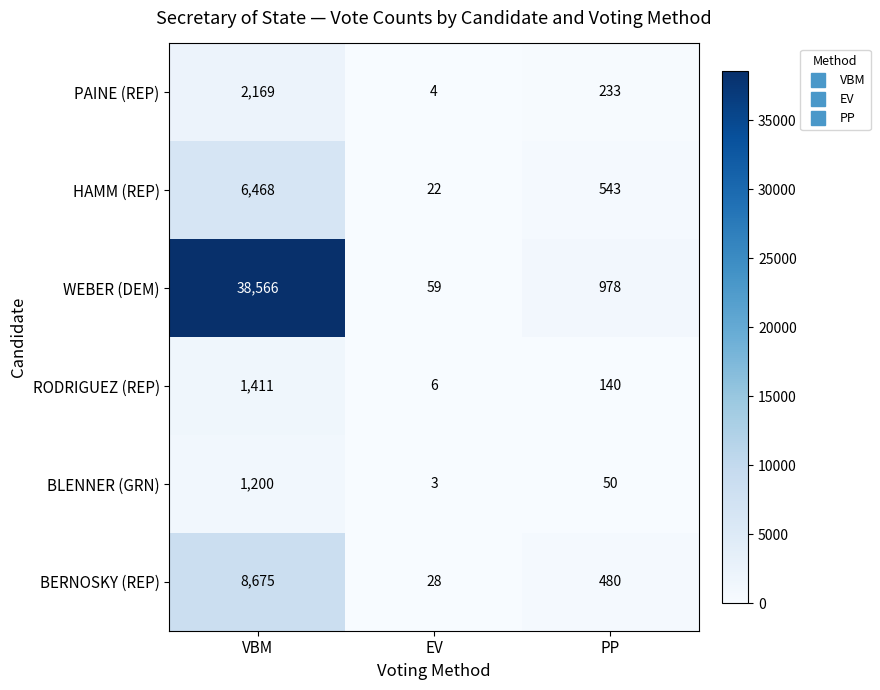

Count the number of categories in the chart.

3